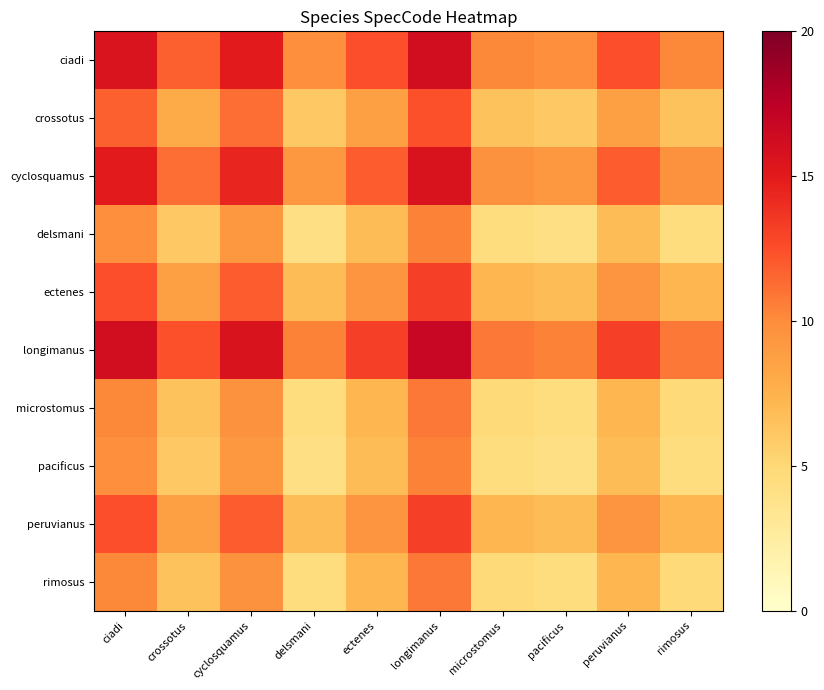

Reading left to right, list all the values displayed in this chart.

ciadi: ciadi=15.5	crossotus=11.7	cyclosquamus=14.9	delsmani=9.8	ectenes=12.5	longimanus=16.1	microstomus=10.2	pacificus=9.8	peruvianus=12.5	rimosus=10.2
crossotus: ciadi=11.7	crossotus=8.0	cyclosquamus=11.2	delsmani=6.1	ectenes=8.7	longimanus=12.4	microstomus=6.4	pacificus=6.1	peruvianus=8.7	rimosus=6.4
cyclosquamus: ciadi=14.9	crossotus=11.2	cyclosquamus=14.4	delsmani=9.3	ectenes=11.9	longimanus=15.6	microstomus=9.6	pacificus=9.3	peruvianus=11.9	rimosus=9.6
delsmani: ciadi=9.8	crossotus=6.1	cyclosquamus=9.3	delsmani=4.2	ectenes=6.8	longimanus=10.5	microstomus=4.5	pacificus=4.2	peruvianus=6.8	rimosus=4.5
ectenes: ciadi=12.5	crossotus=8.7	cyclosquamus=11.9	delsmani=6.8	ectenes=9.5	longimanus=13.1	microstomus=7.2	pacificus=6.8	peruvianus=9.5	rimosus=7.2
longimanus: ciadi=16.1	crossotus=12.4	cyclosquamus=15.6	delsmani=10.5	ectenes=13.1	longimanus=16.8	microstomus=10.8	pacificus=10.5	peruvianus=13.1	rimosus=10.8
microstomus: ciadi=10.2	crossotus=6.4	cyclosquamus=9.6	delsmani=4.5	ectenes=7.2	longimanus=10.8	microstomus=4.9	pacificus=4.5	peruvianus=7.2	rimosus=4.9
pacificus: ciadi=9.8	crossotus=6.1	cyclosquamus=9.3	delsmani=4.2	ectenes=6.8	longimanus=10.5	microstomus=4.5	pacificus=4.2	peruvianus=6.8	rimosus=4.5
peruvianus: ciadi=12.5	crossotus=8.7	cyclosquamus=11.9	delsmani=6.8	ectenes=9.5	longimanus=13.1	microstomus=7.2	pacificus=6.8	peruvianus=9.5	rimosus=7.2
rimosus: ciadi=10.2	crossotus=6.4	cyclosquamus=9.6	delsmani=4.5	ectenes=7.2	longimanus=10.8	microstomus=4.9	pacificus=4.5	peruvianus=7.2	rimosus=4.9